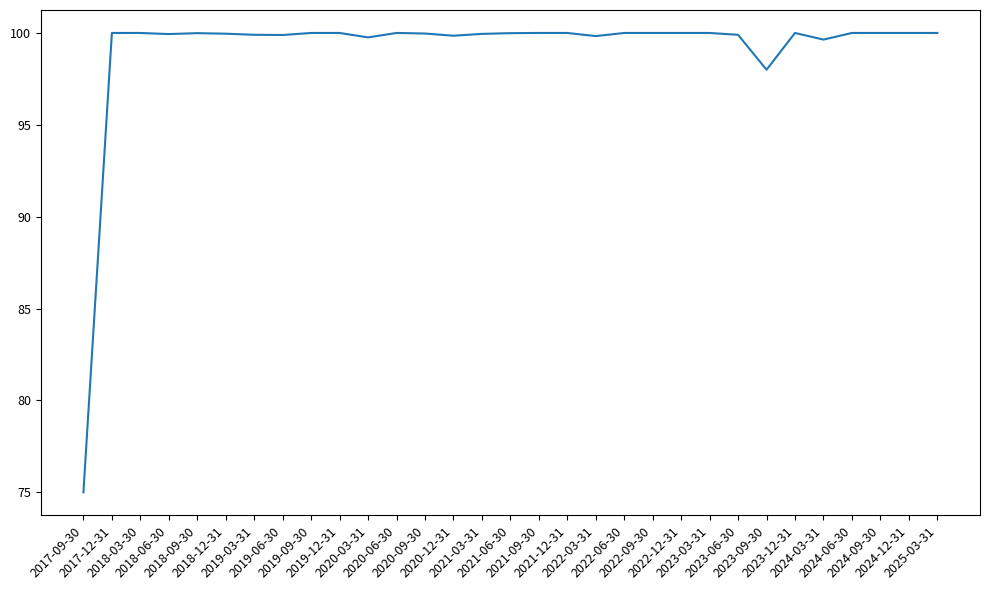

What is the difference between the second highest and second lowest values?

2.0